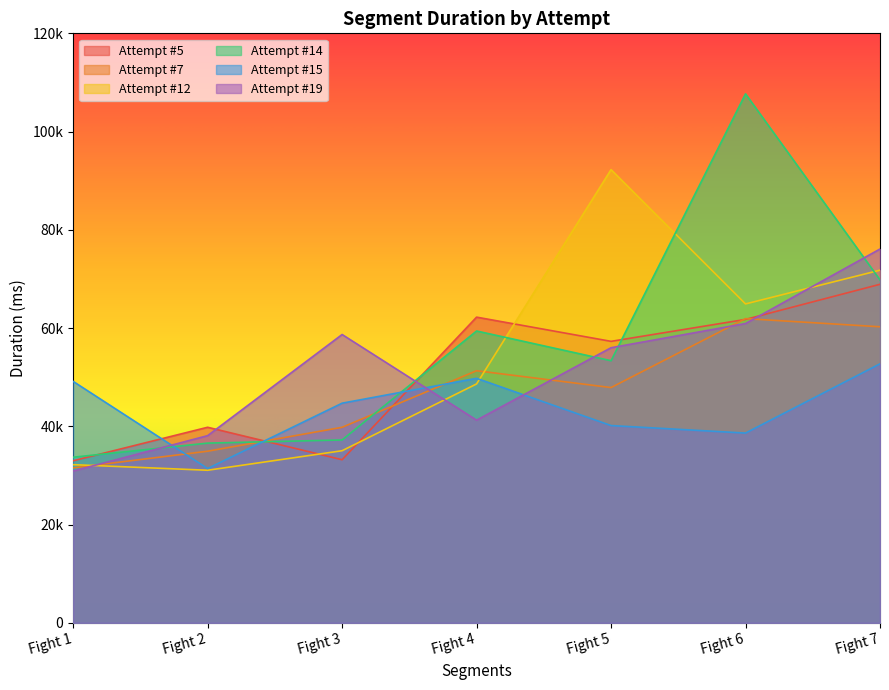

How many values in the Attempt #12 series exceed 48639?

3